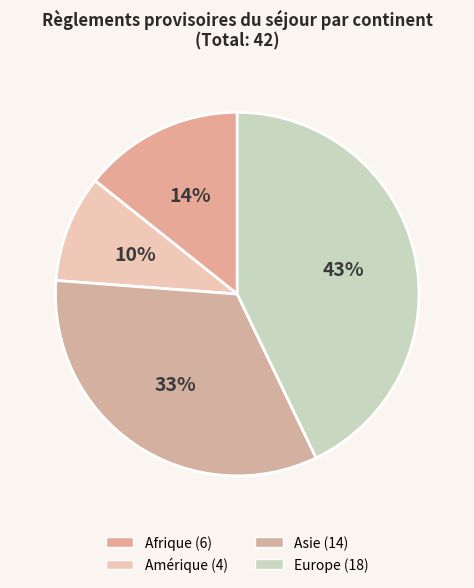

What portion of the pie excludes Europe?

57.1%